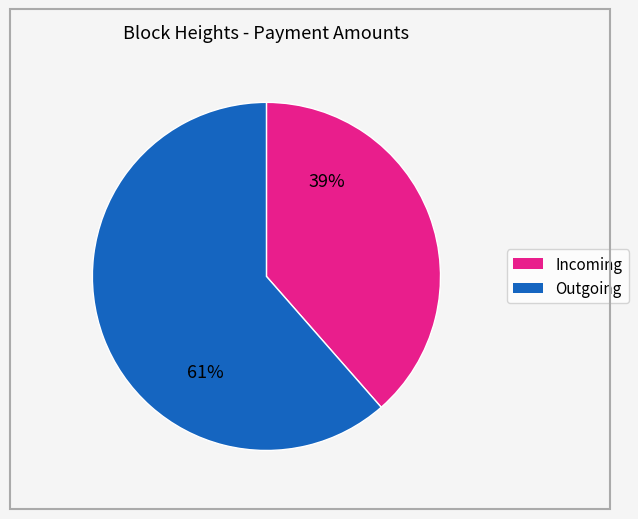

To the nearest percent, what is the average slice percentage?

50%